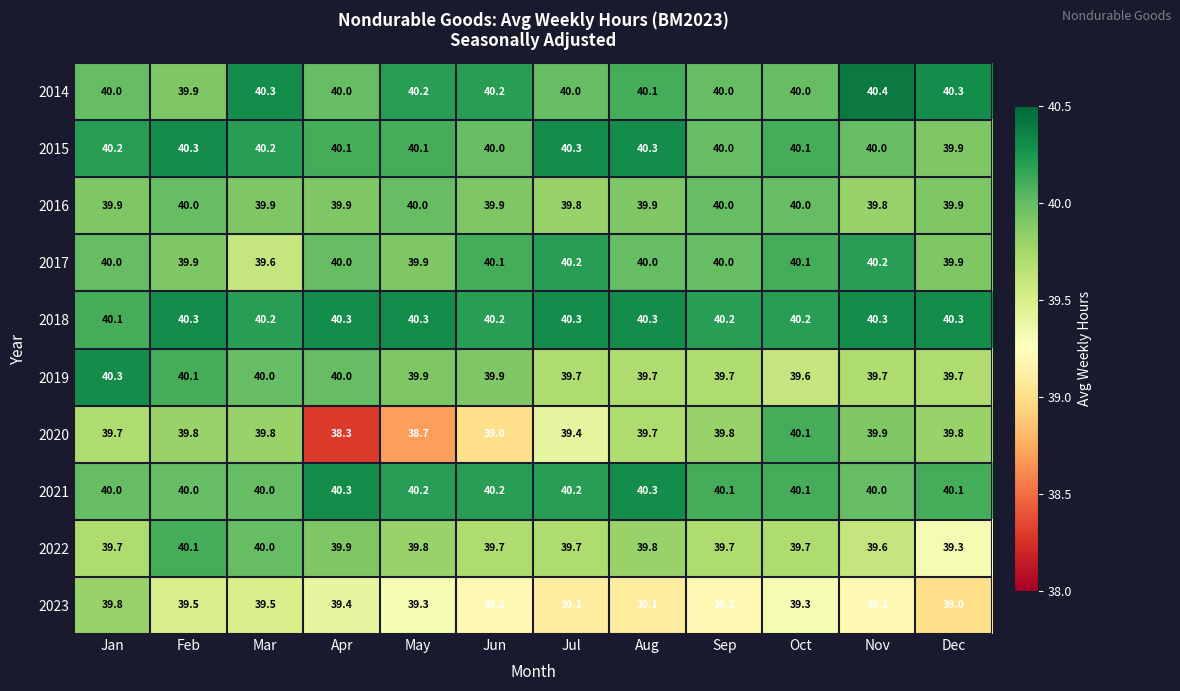

Which series has the widest spread of values?

2020